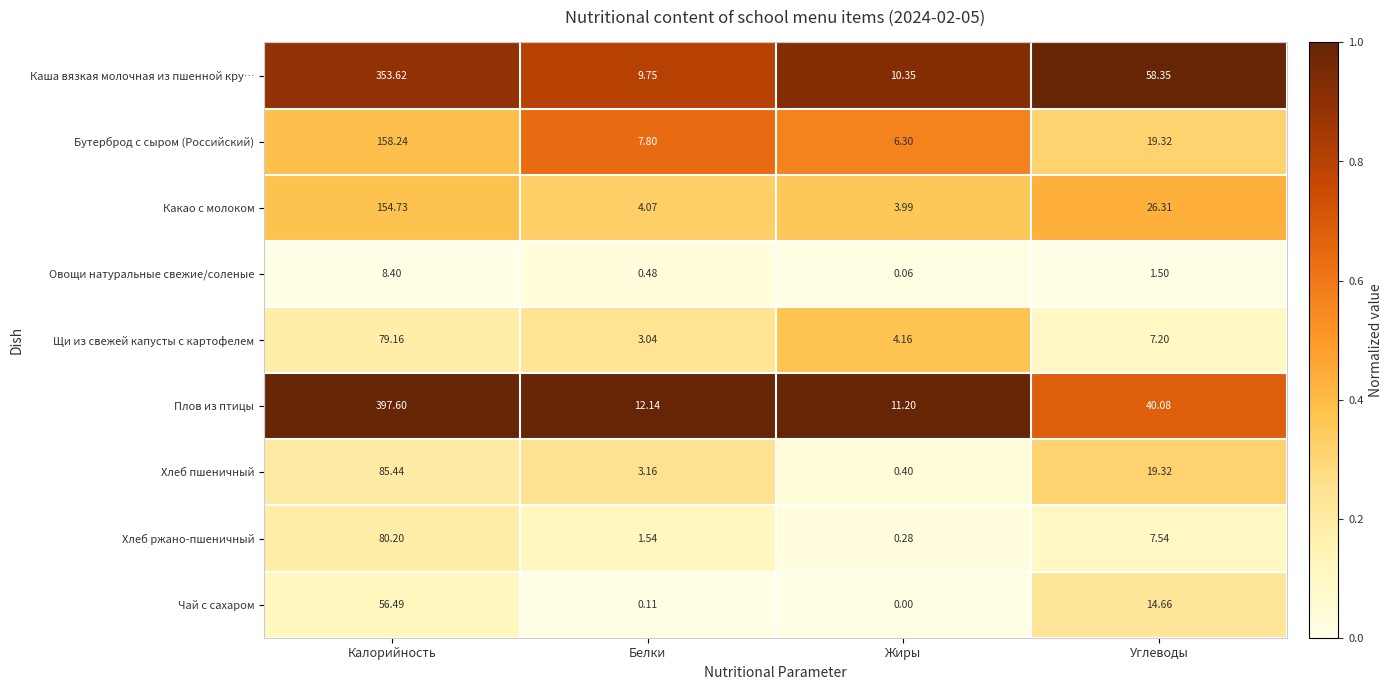

What is the total value across all series at Белки?

42.1